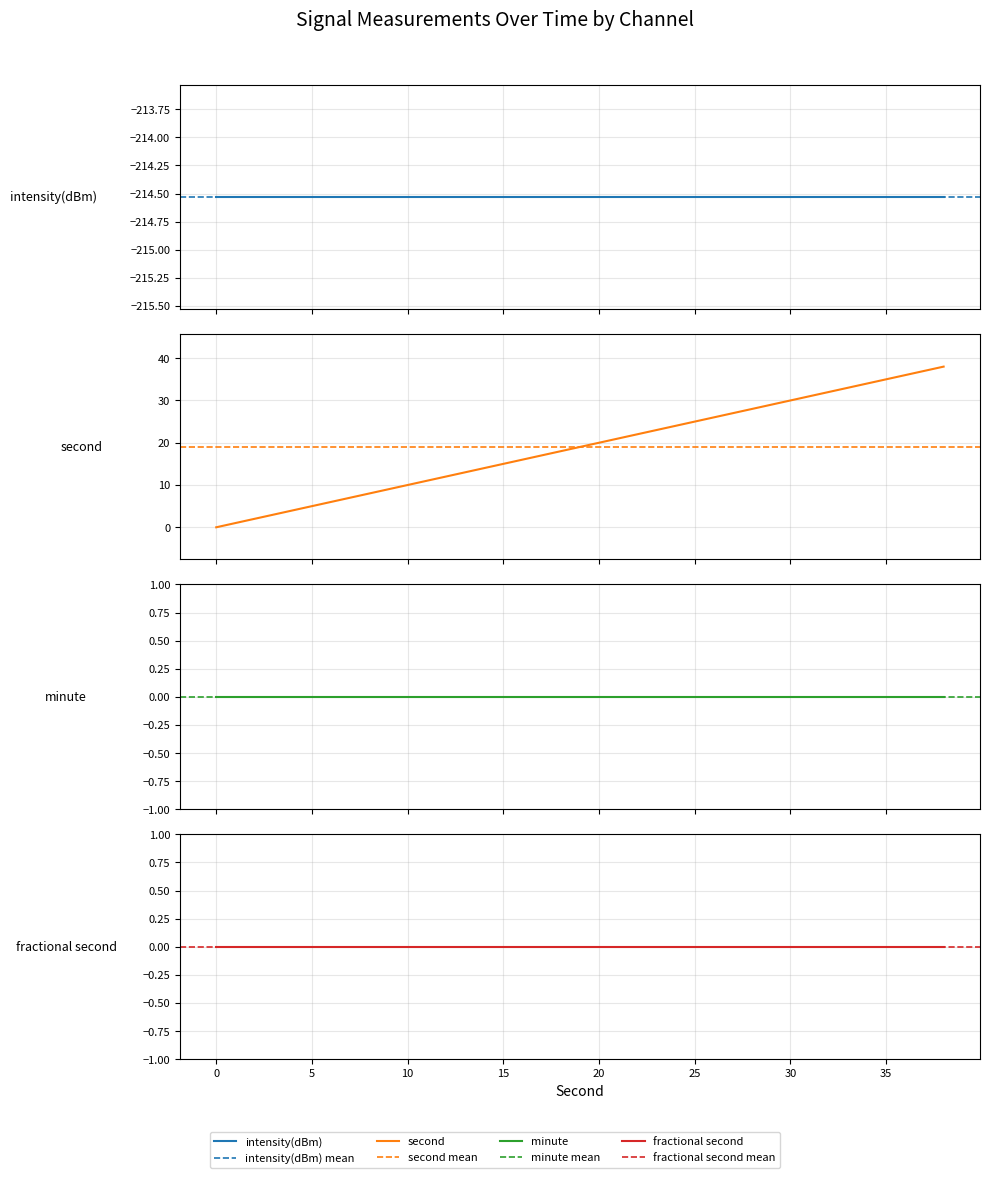

How many lines are shown in the chart?

4